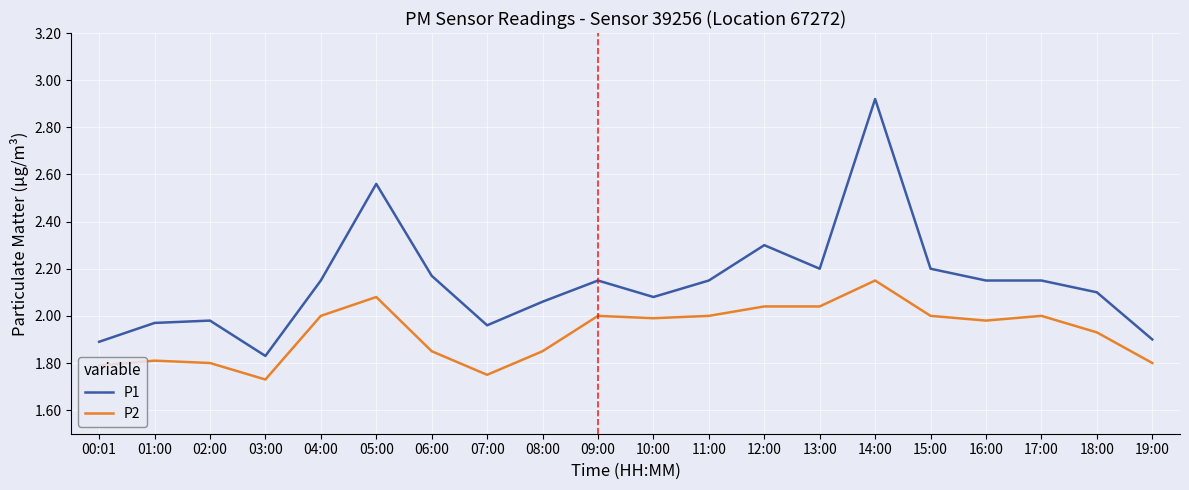

What is the sum of all P1 values?

42.9